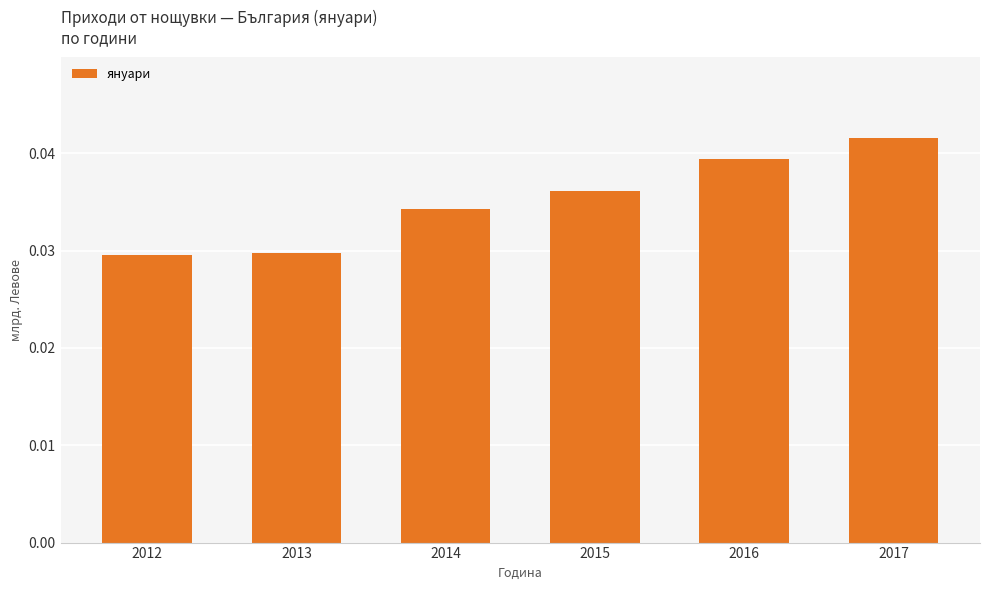

How many values are between 0 and 1?

6